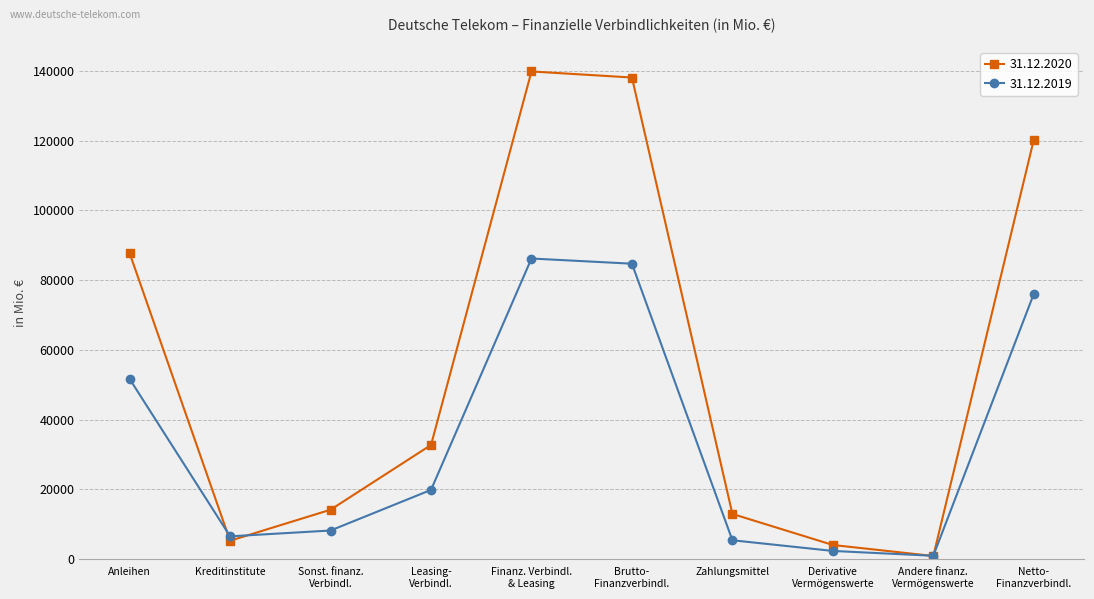

What is the label of the 5th point from the right?

Brutto-
Finanzverbindl.